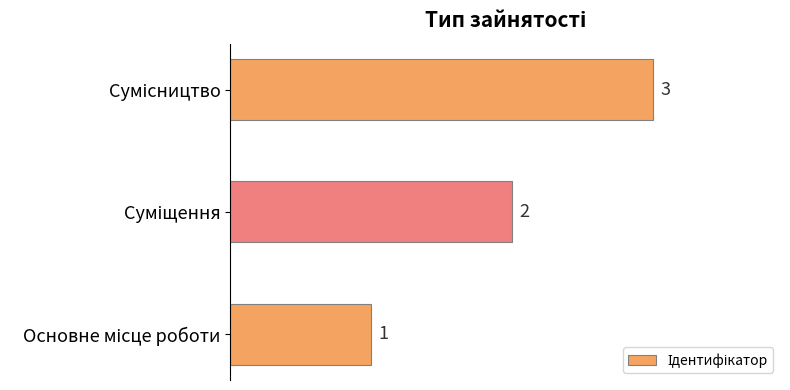

What is the greatest value displayed?

3